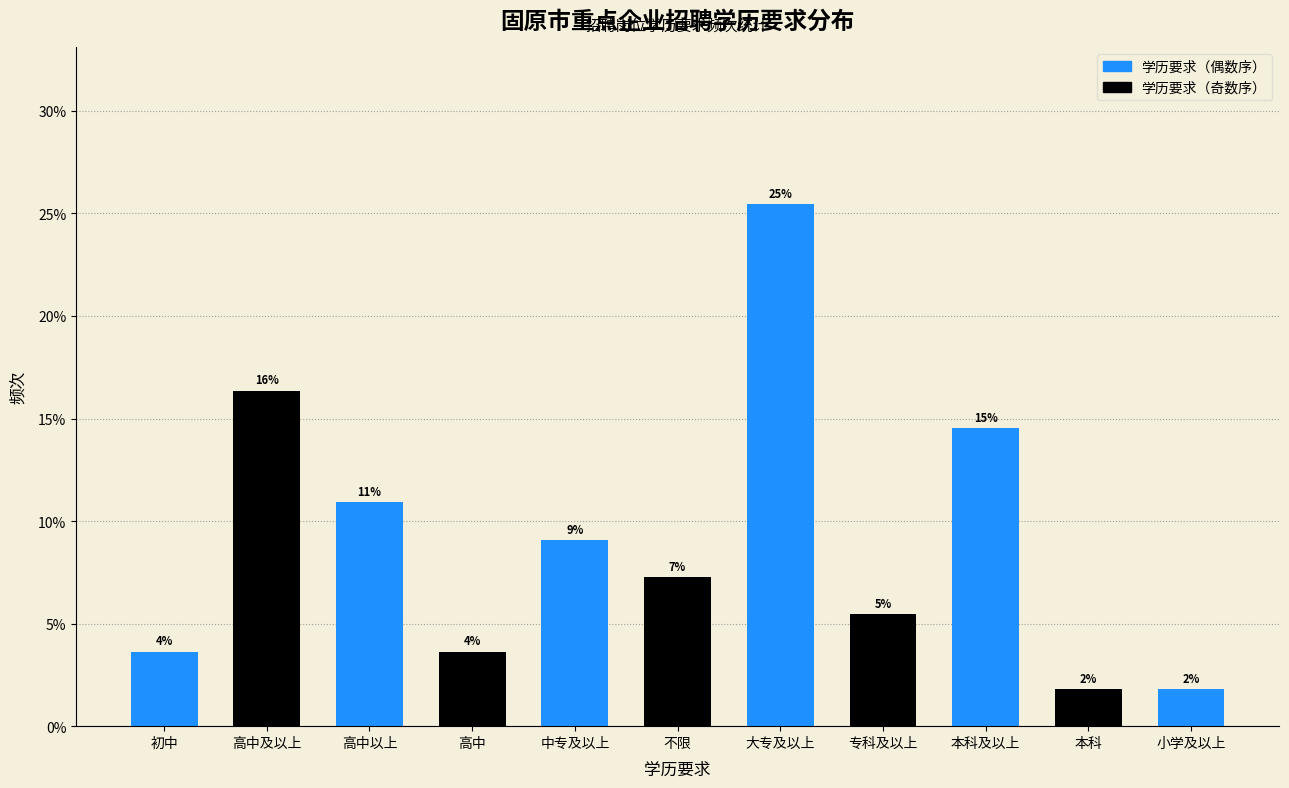

Does the chart contain any negative values?

No